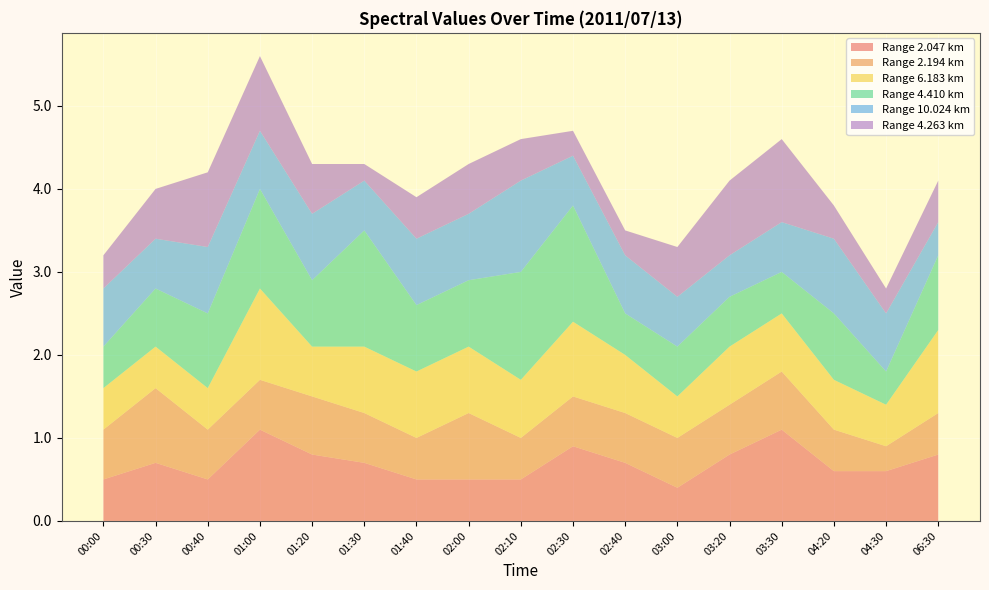

Reading right to left, transcribe all the data shown in this chart.

2.047: 06:30=0.8	04:30=0.6	04:20=0.6	03:30=1.1	03:20=0.8	03:00=0.4	02:40=0.7	02:30=0.9	02:10=0.5	02:00=0.5	01:40=0.5	01:30=0.7	01:20=0.8	01:00=1.1	00:40=0.5	00:30=0.7	00:00=0.5
2.194: 06:30=0.5	04:30=0.3	04:20=0.5	03:30=0.7	03:20=0.6	03:00=0.6	02:40=0.6	02:30=0.6	02:10=0.5	02:00=0.8	01:40=0.5	01:30=0.6	01:20=0.7	01:00=0.6	00:40=0.6	00:30=0.9	00:00=0.6
6.183: 06:30=1.0	04:30=0.5	04:20=0.6	03:30=0.7	03:20=0.7	03:00=0.5	02:40=0.7	02:30=0.9	02:10=0.7	02:00=0.8	01:40=0.8	01:30=0.8	01:20=0.6	01:00=1.1	00:40=0.5	00:30=0.5	00:00=0.5
4.410: 06:30=0.9	04:30=0.4	04:20=0.8	03:30=0.5	03:20=0.6	03:00=0.6	02:40=0.5	02:30=1.4	02:10=1.3	02:00=0.8	01:40=0.8	01:30=1.4	01:20=0.8	01:00=1.2	00:40=0.9	00:30=0.7	00:00=0.5
10.024: 06:30=0.4	04:30=0.7	04:20=0.9	03:30=0.6	03:20=0.5	03:00=0.6	02:40=0.7	02:30=0.6	02:10=1.1	02:00=0.8	01:40=0.8	01:30=0.6	01:20=0.8	01:00=0.7	00:40=0.8	00:30=0.6	00:00=0.7
4.263: 06:30=0.5	04:30=0.3	04:20=0.4	03:30=1.0	03:20=0.9	03:00=0.6	02:40=0.3	02:30=0.3	02:10=0.5	02:00=0.6	01:40=0.5	01:30=0.2	01:20=0.6	01:00=0.9	00:40=0.9	00:30=0.6	00:00=0.4